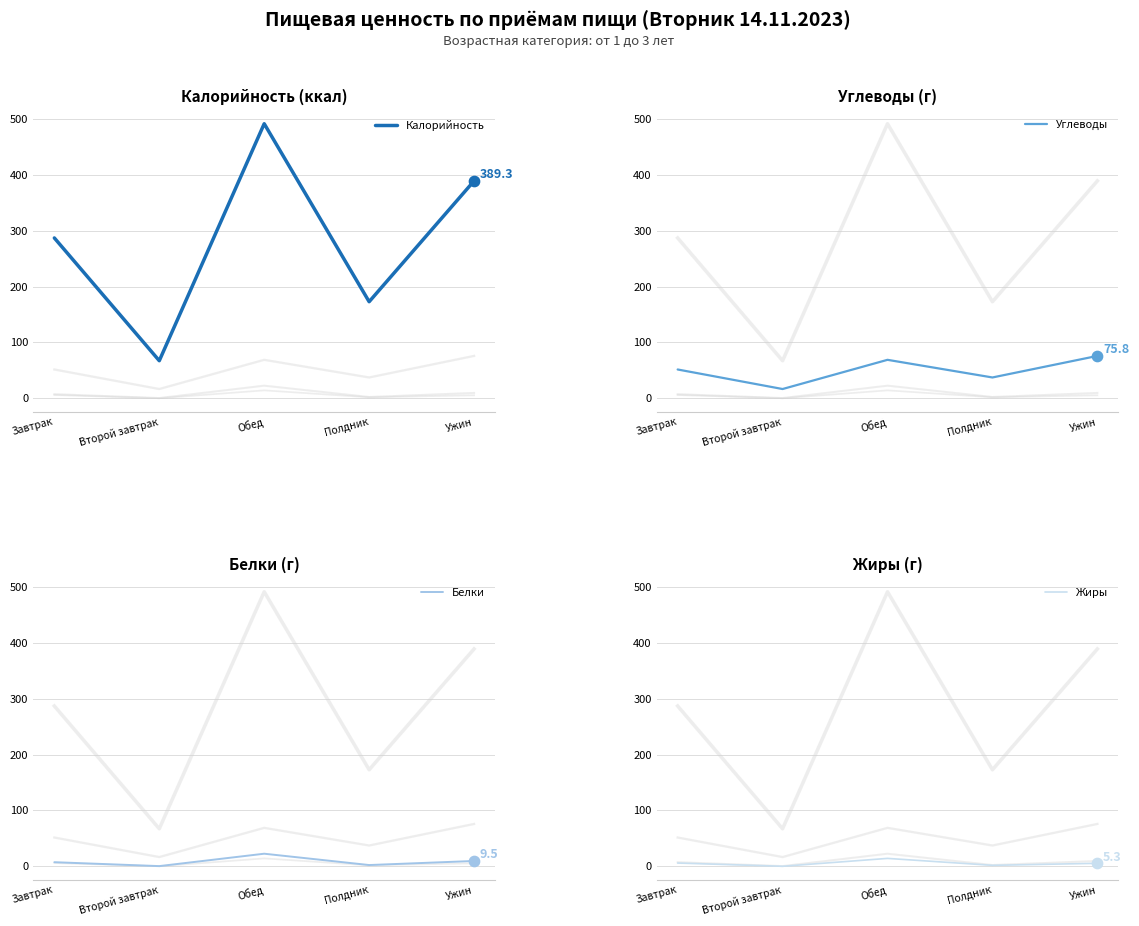

What are all the series names shown in the legend?

Калорийность, Углеводы, Белки, Жиры